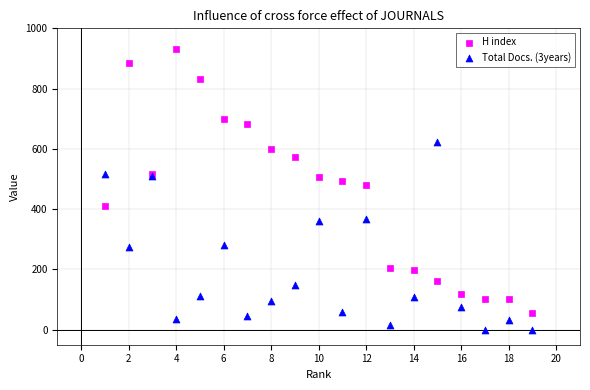

Across all series, what Y value is closest to 466?

479